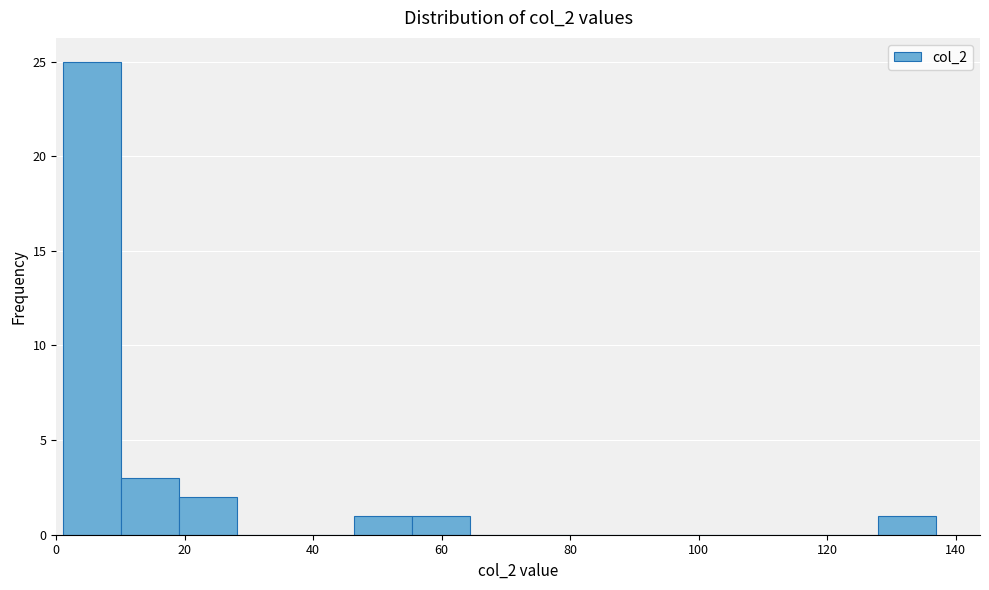

Over which range of the x-axis is the bar tallest?

2 to 10